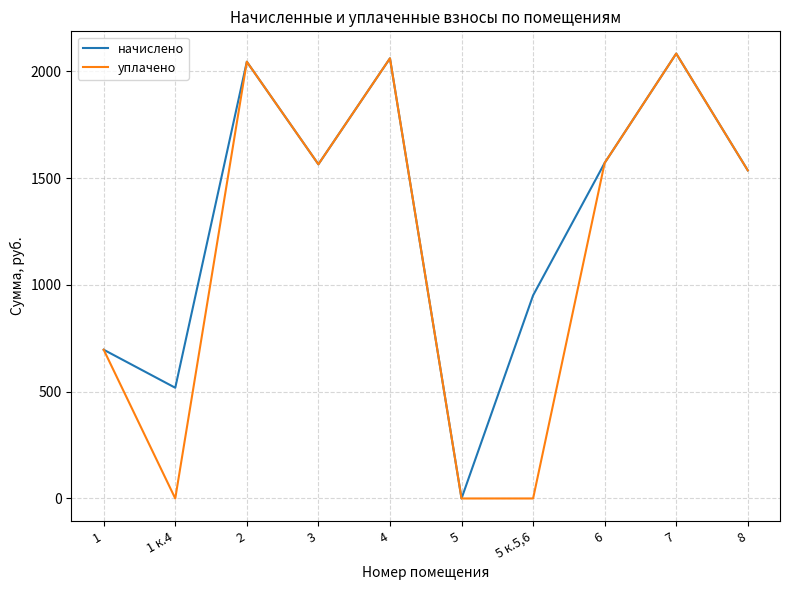

At 1 к.4, list the series in order from smallest to largest.

уплачено, начислено